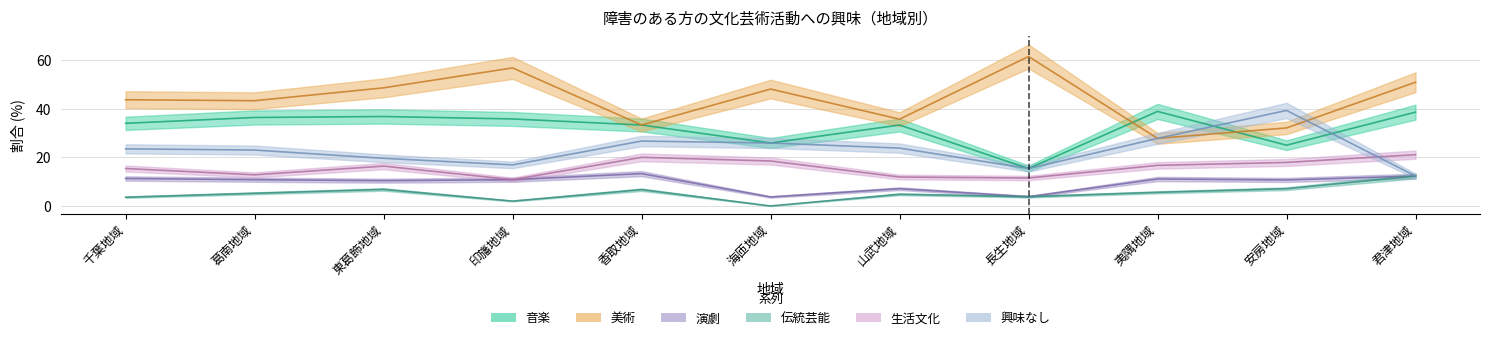

True or false: 興味なし and 伝統芸能 intersect in this chart.

False